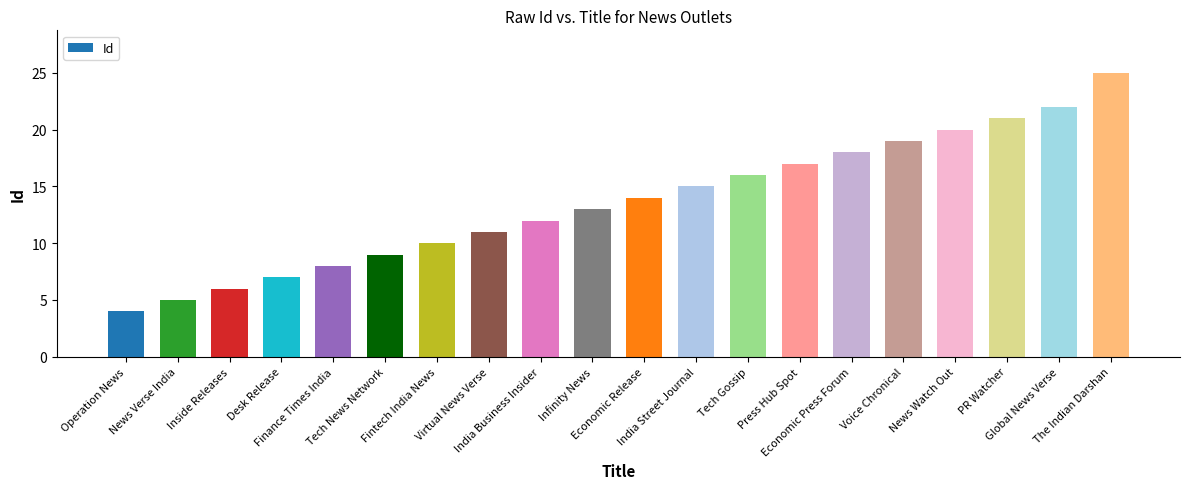

The chart shows a value of 5 at News Verse India. True or false?

True